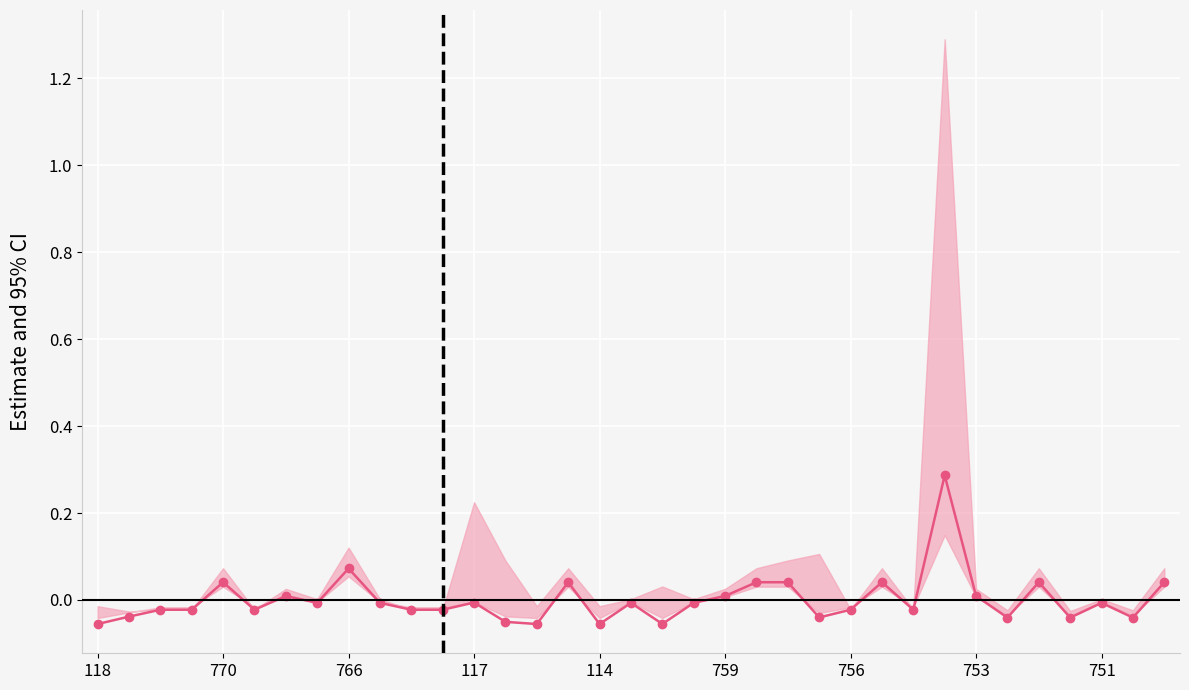

Count the number of data series in this chart.

1